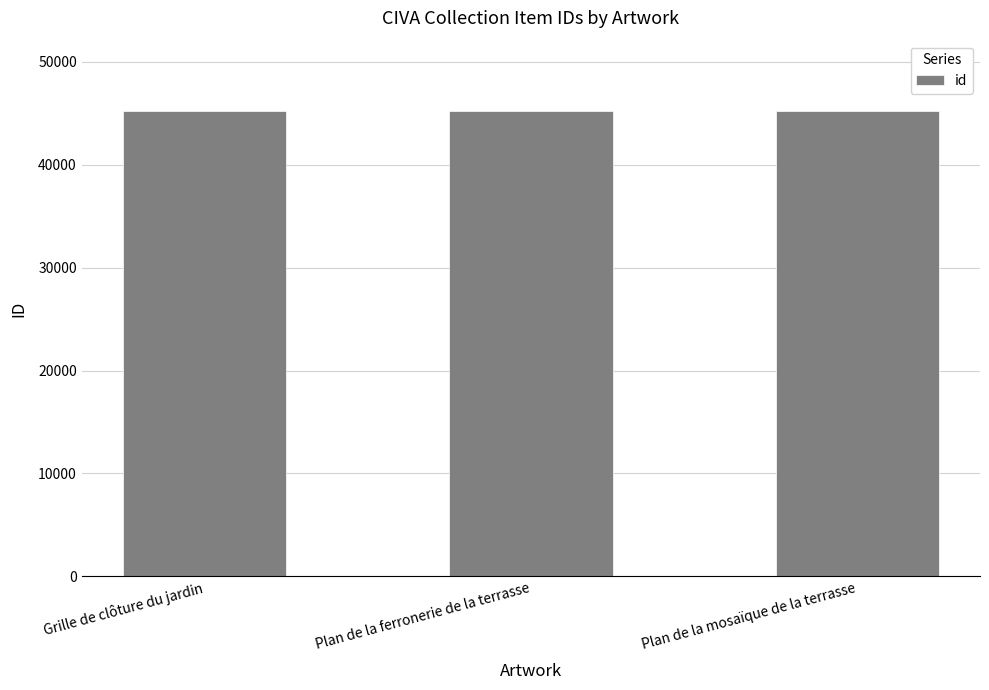

True or false: the data shows 45266 at Plan de la mosaïque de la terrasse.

True